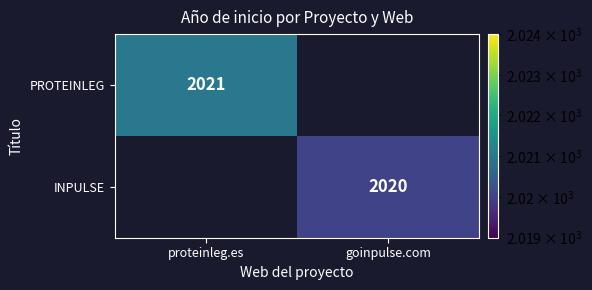

Is it true that INPULSE equals 2020 at goinpulse.com?

True